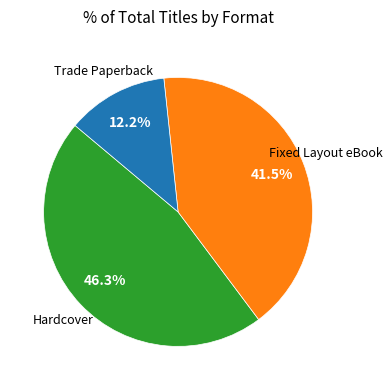

True or false: Hardcover accounts for 46% of the total.

True